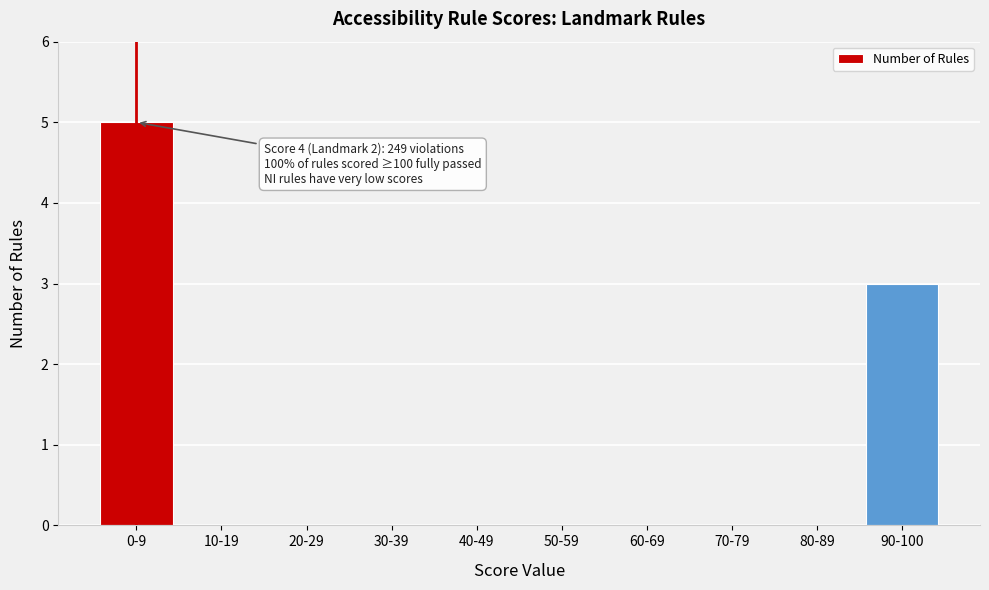

Reading left to right, what are all the values shown in this chart?

0-9=5	10-19=0	20-29=0	30-39=0	40-49=0	50-59=0	60-69=0	70-79=0	80-89=0	90-100=3